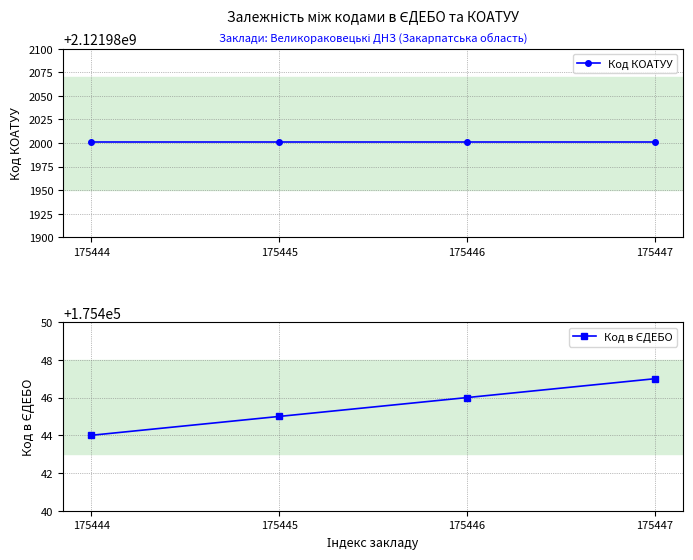

Reading left to right, transcribe all the data shown in this chart.

Код КОАТУУ: 2121982001	2121982001	2121982001	2121982001
Код в ЄДЕБО: 175444	175445	175446	175447